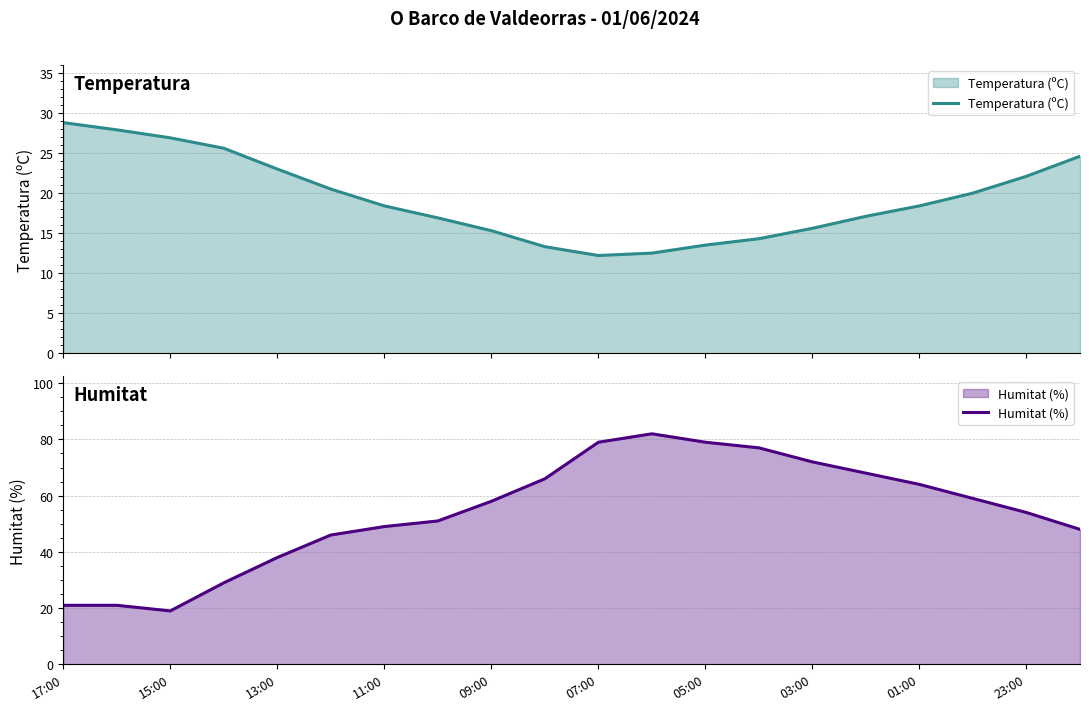

At which label does Humitat (%) reach its minimum?

15:00